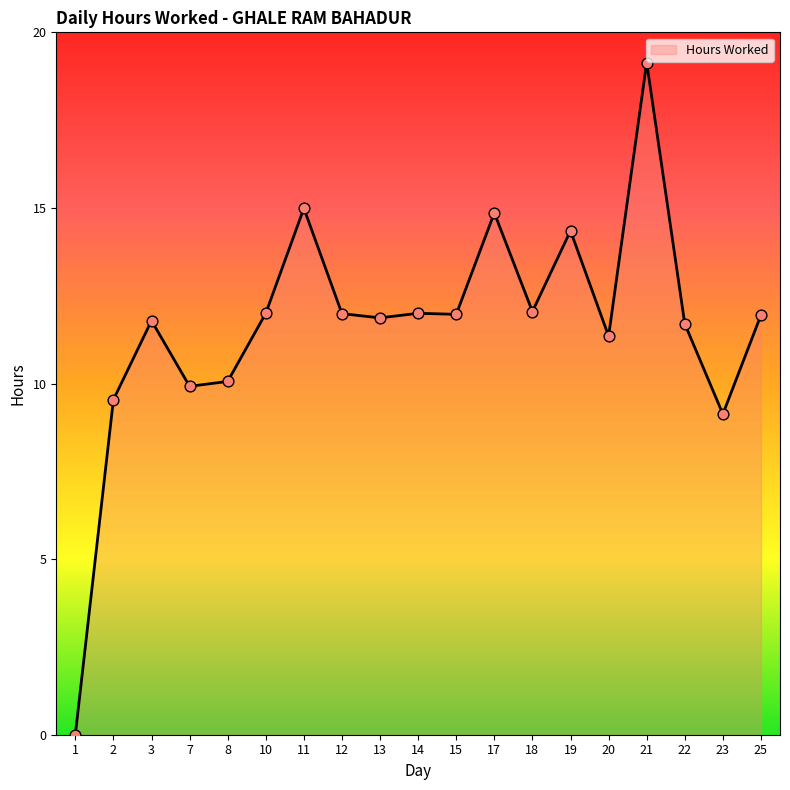

Which has a higher value, 1 or 3?

3